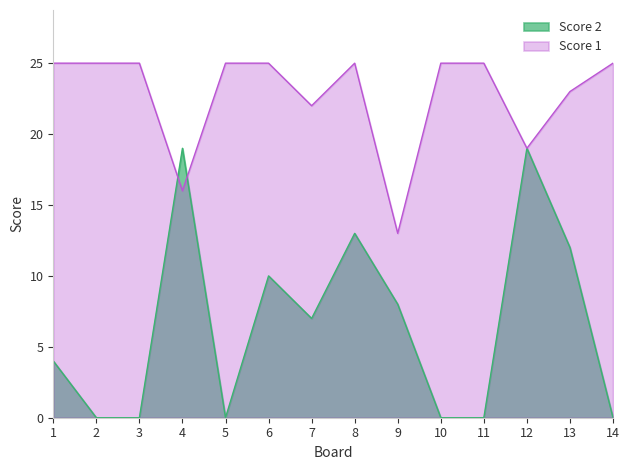

True or false: Score 1 and Score 2 cross at least once.

True